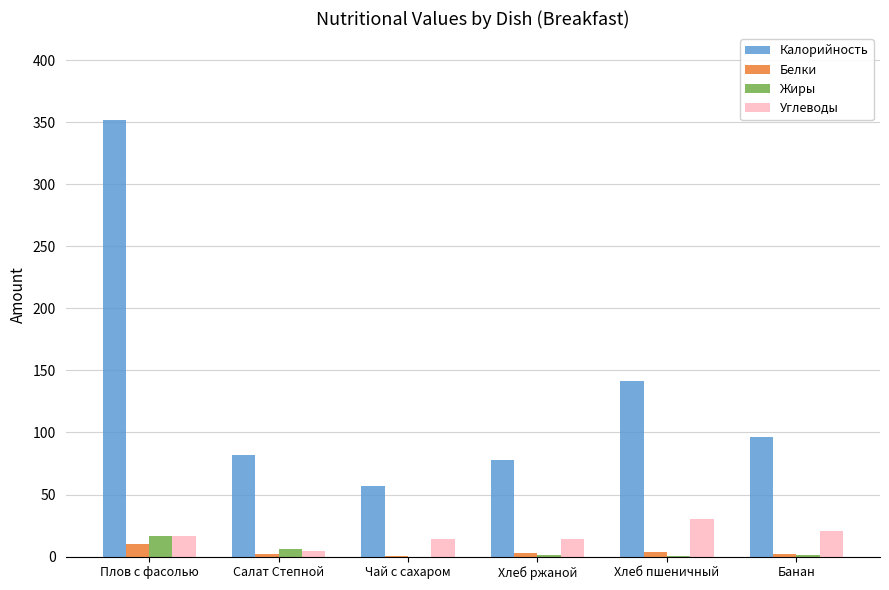

What is the sum of all Калорийность values?

805.4